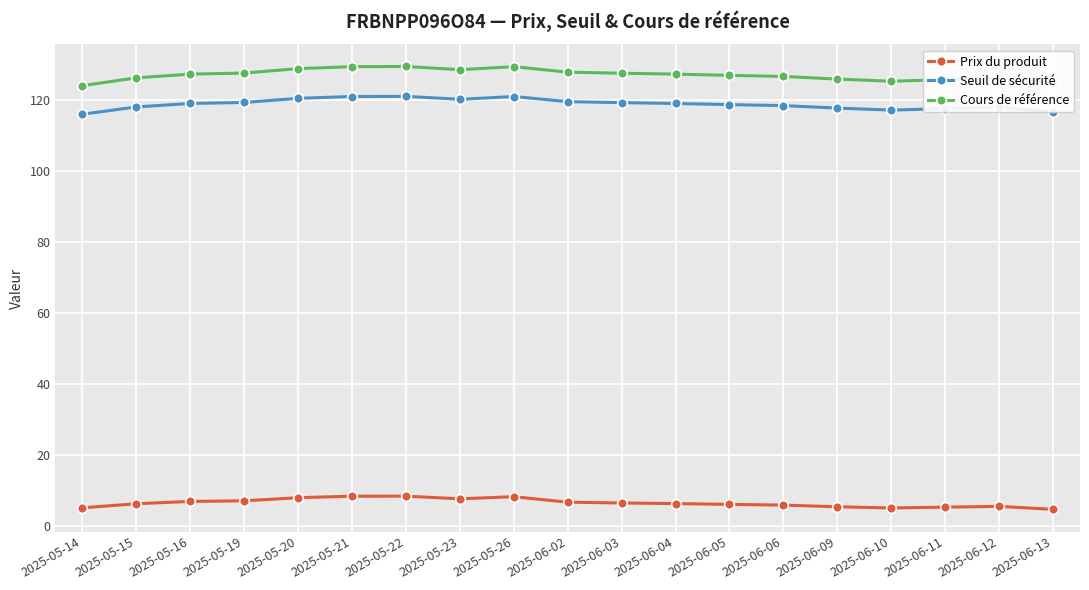

How many lines are shown in the chart?

3